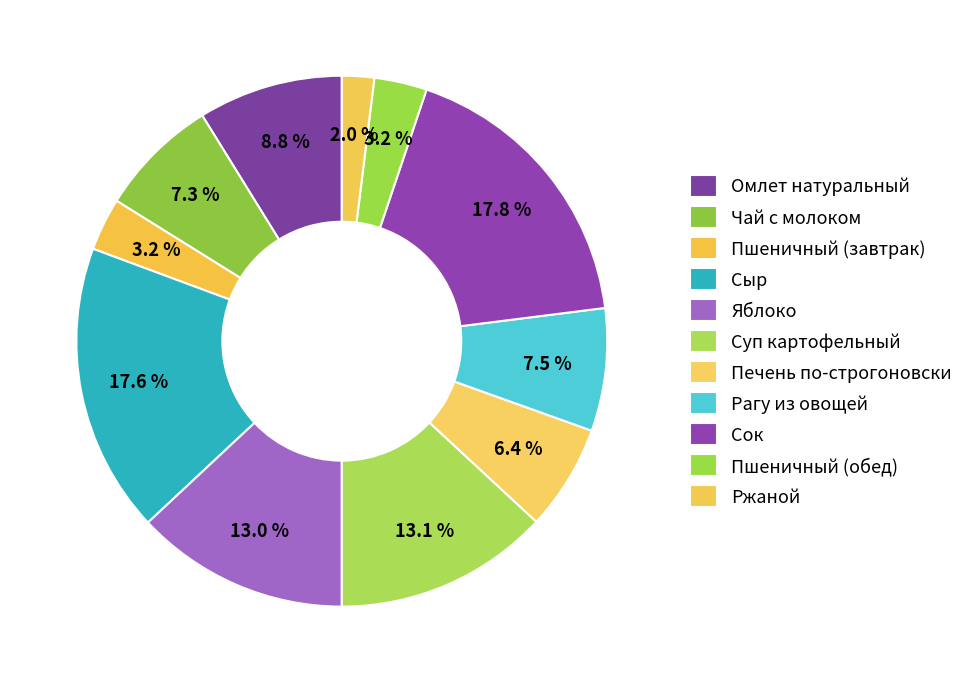

To the nearest percent, what is the difference between the Яблоко and Печень по-строгоновски slice percentages?

7%